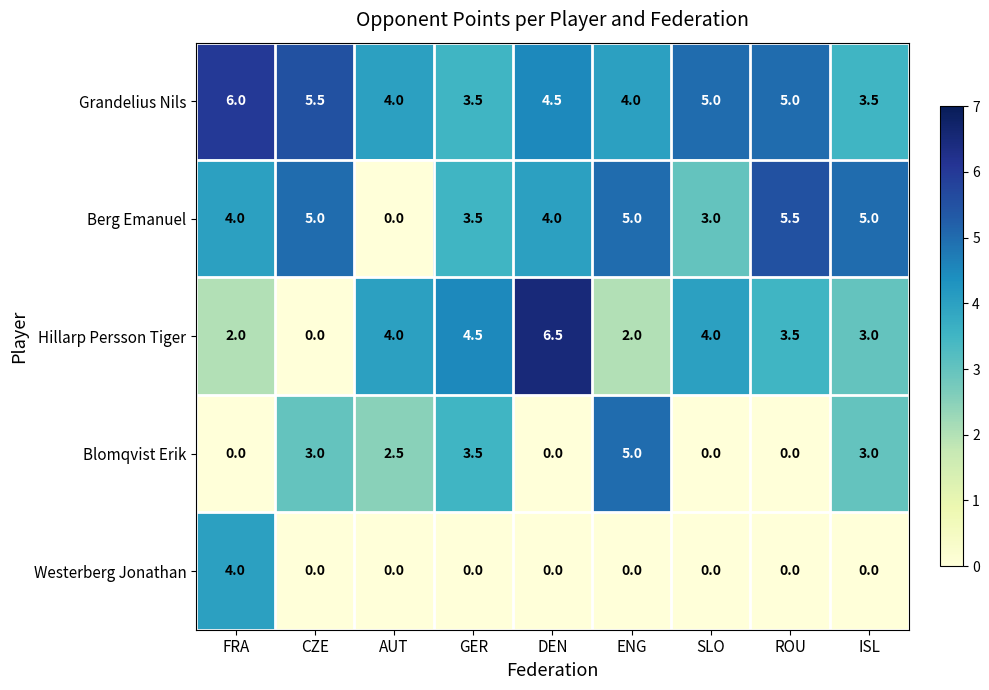

How many data points in Grandelius Nils are less than 4?

2